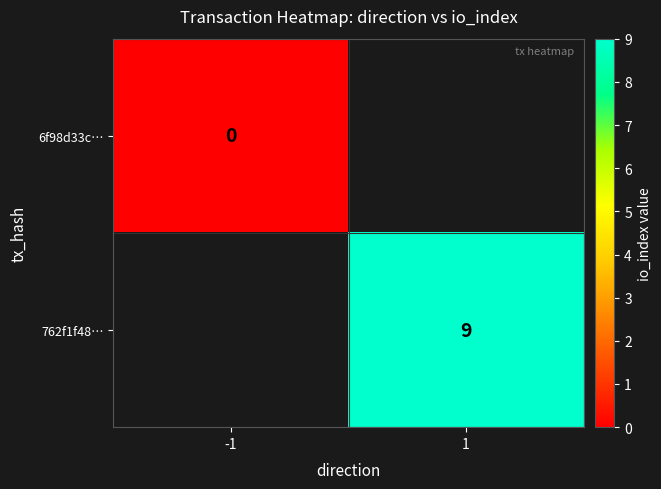

What is the maximum value shown in the chart?

9.0